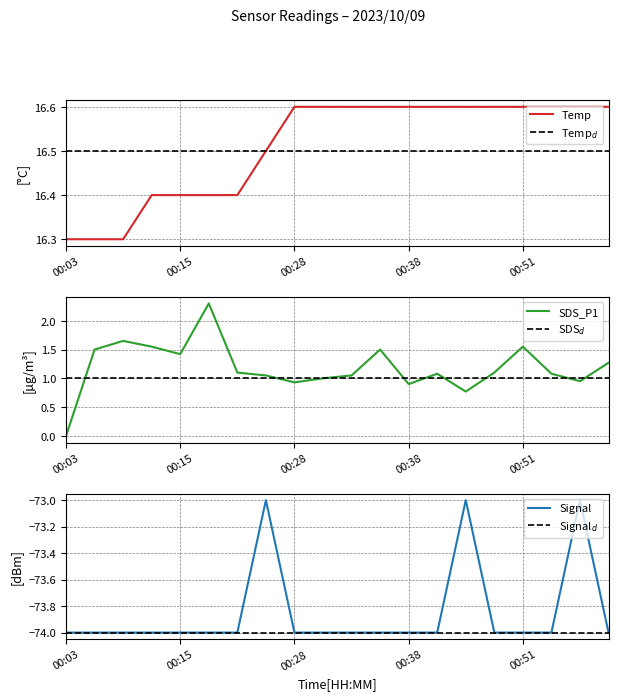

What is the highest value of the SDS_P1 series?

2.3